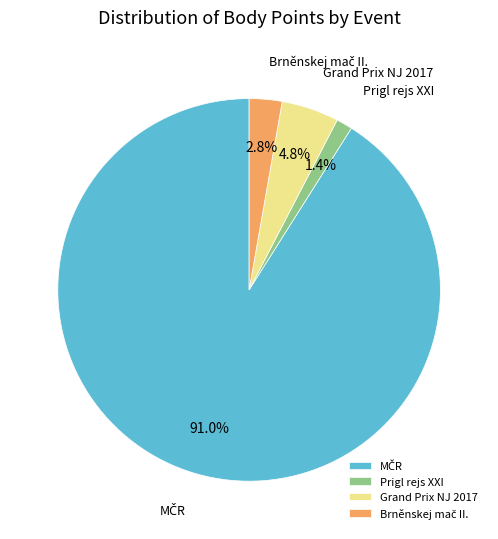

Does any single category account for the majority?

Yes